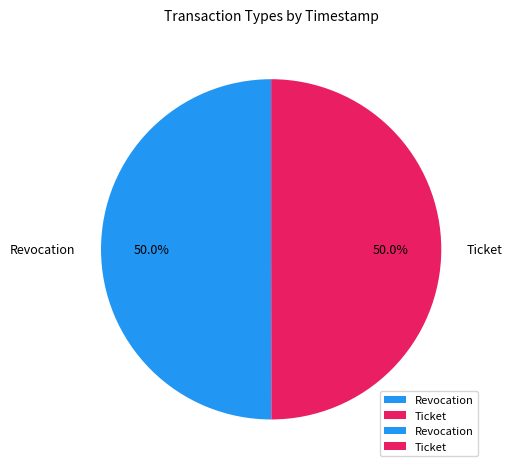

What is the ratio of the value at Ticket to the value at Revocation?

1.0